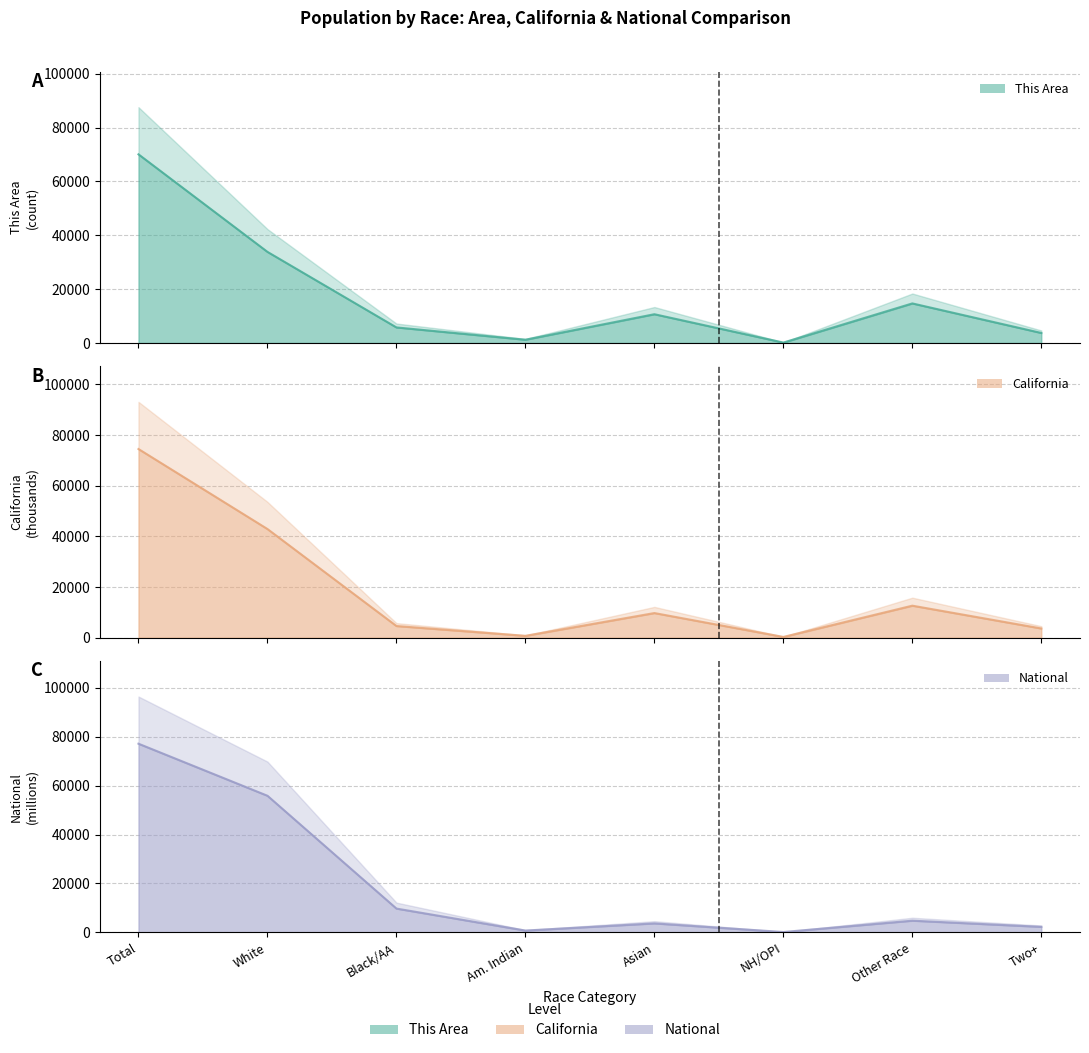

How many interior local valleys does the This Area series have?

2